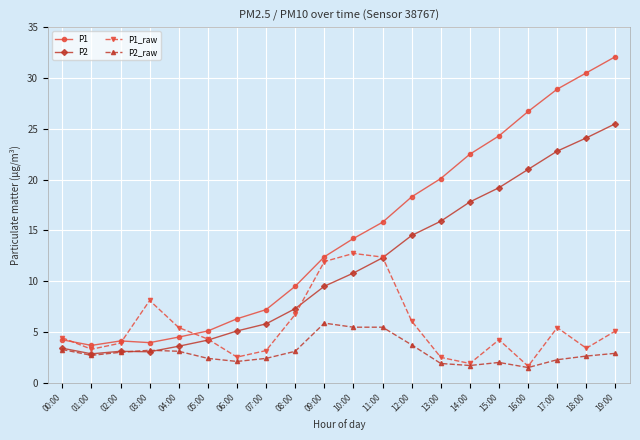

The P1_raw series shows 2.5 at 13:00. True or false?

True